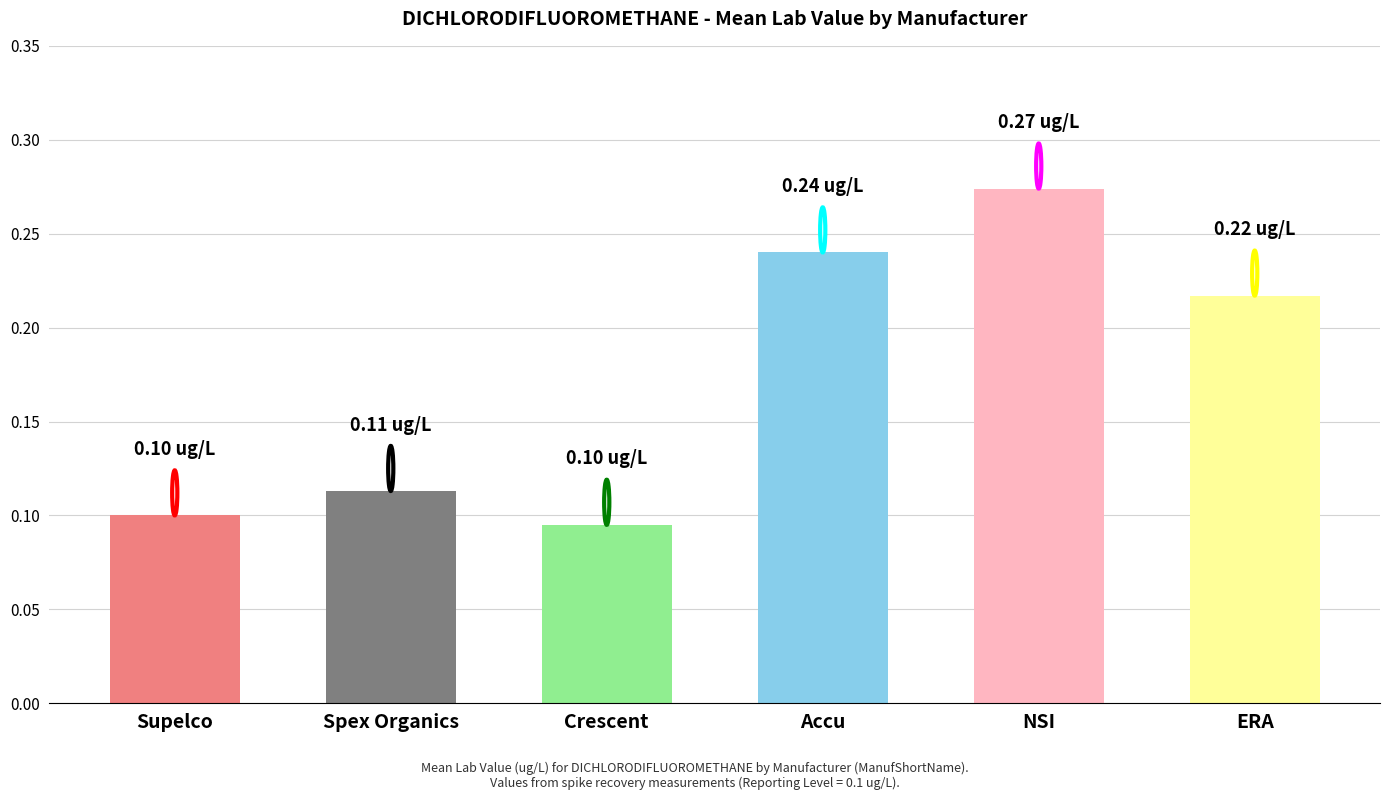

Are the bars grouped side by side (vs. stacked)?

No